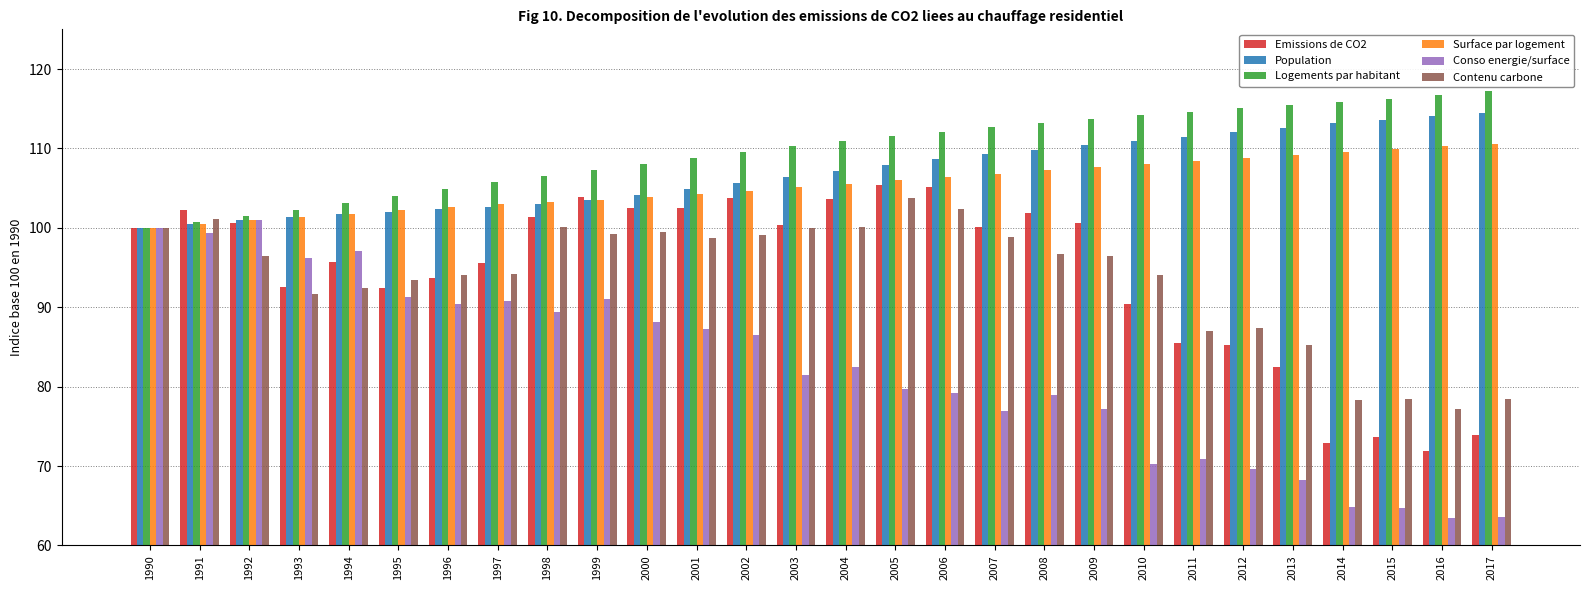

What is the difference between the maximum and second lowest values in the Contenu carbone series?

25.4